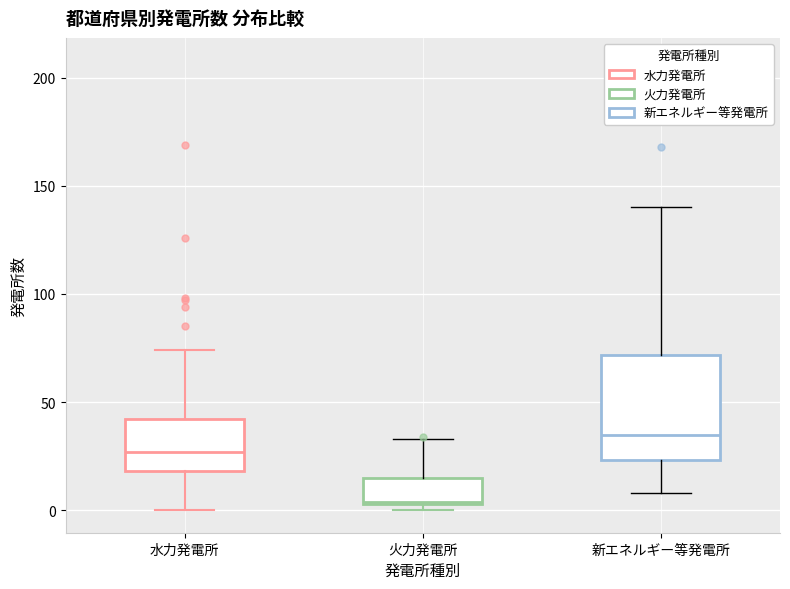

Reading left to right, read every box against the y-axis: the position of its median line, the range the box covers, and the ends of its whiskers. The values are not printed on the chart, so give them approximately, as read against the axis.

水力発電所: median 25, box 20 to 40, whiskers 0 to 75
火力発電所: median 5, box 5 to 15, whiskers 0 to 35
新エネルギー等発電所: median 35, box 25 to 70, whiskers 10 to 140